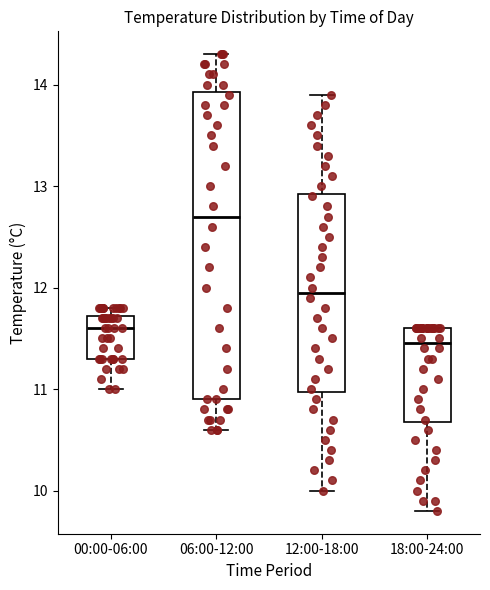

Comparing the boxes themselves (not the whiskers), which one is the tallest?

06:00-12:00